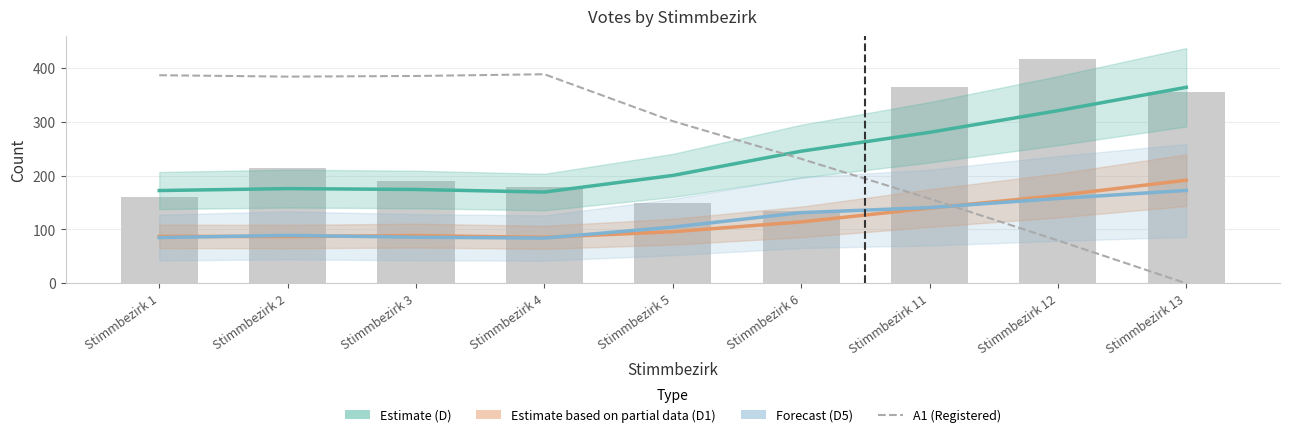

Which series has the largest range (max minus min)?

A1